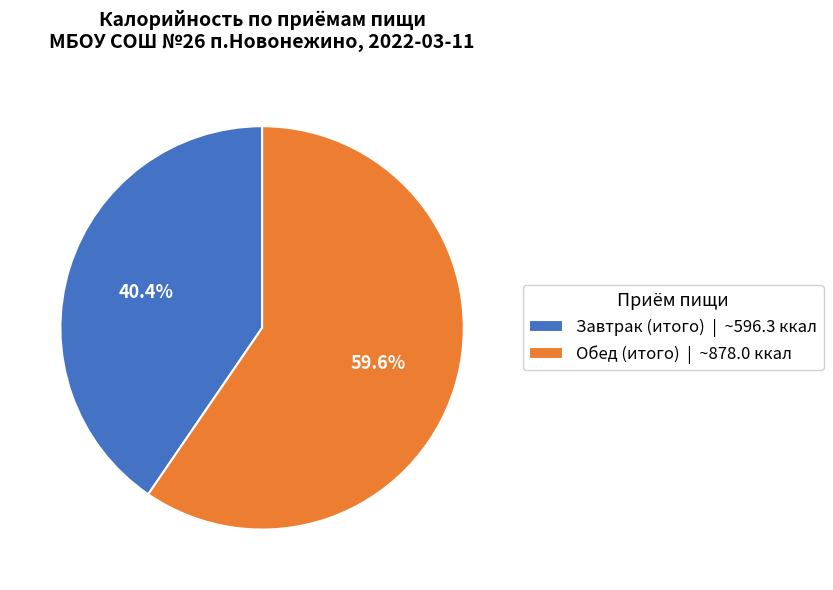

Which has a higher value, Обед (итого) | ~878.0 ккал or Завтрак (итого) | ~596.3 ккал?

Обед (итого) | ~878.0 ккал